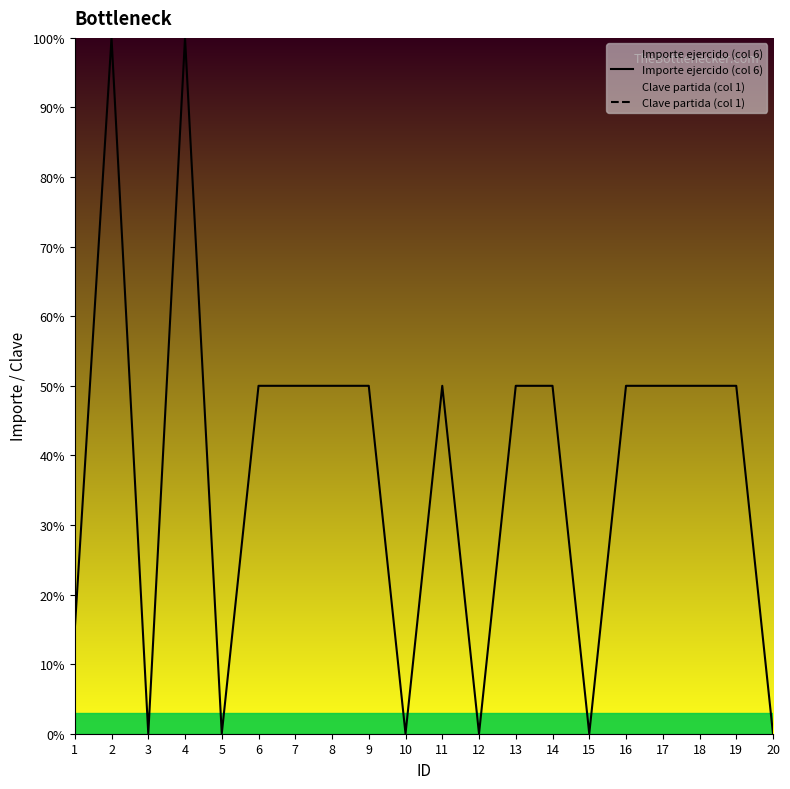

Which series has the widest spread of values?

Importe ejercido (col 6)